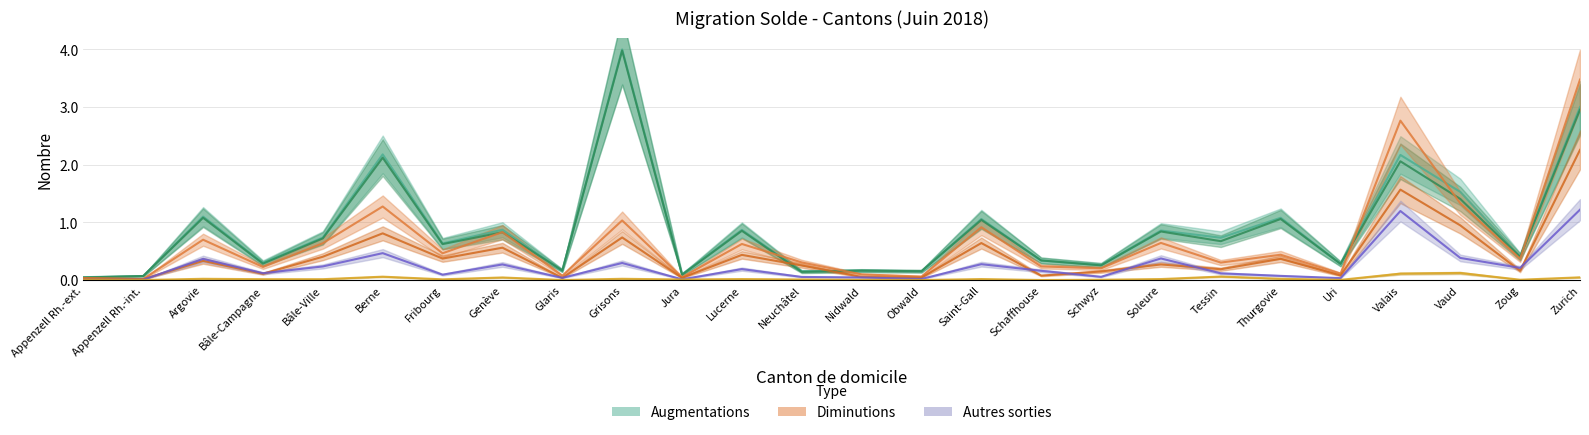

What is the total value across all series at Fribourg?

2.2